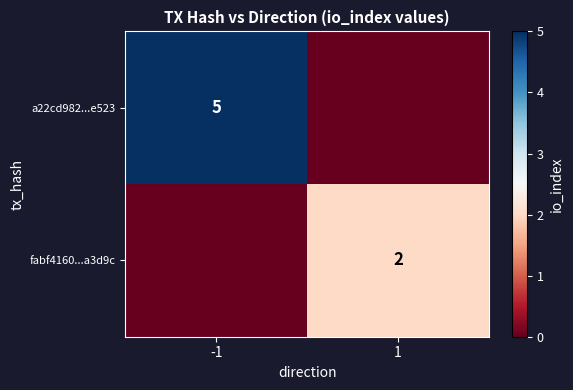

The fabf4160...a3d9c series shows 2 at 1. True or false?

True